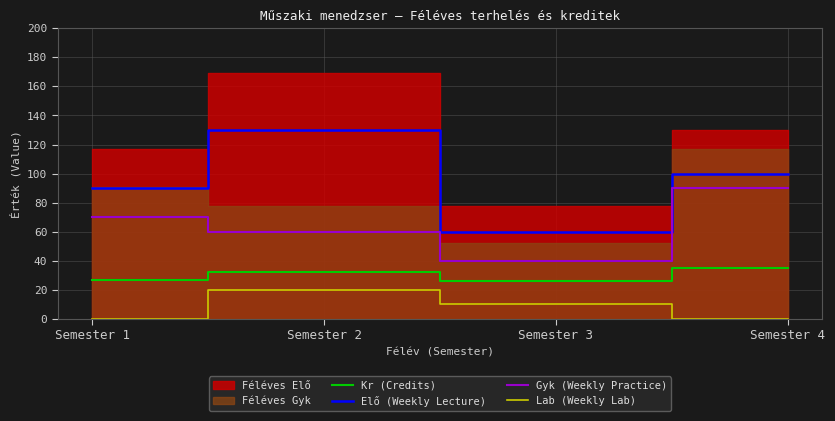

Which category has the lowest value in the Gyk (Weekly Practice) series?

Semester 3